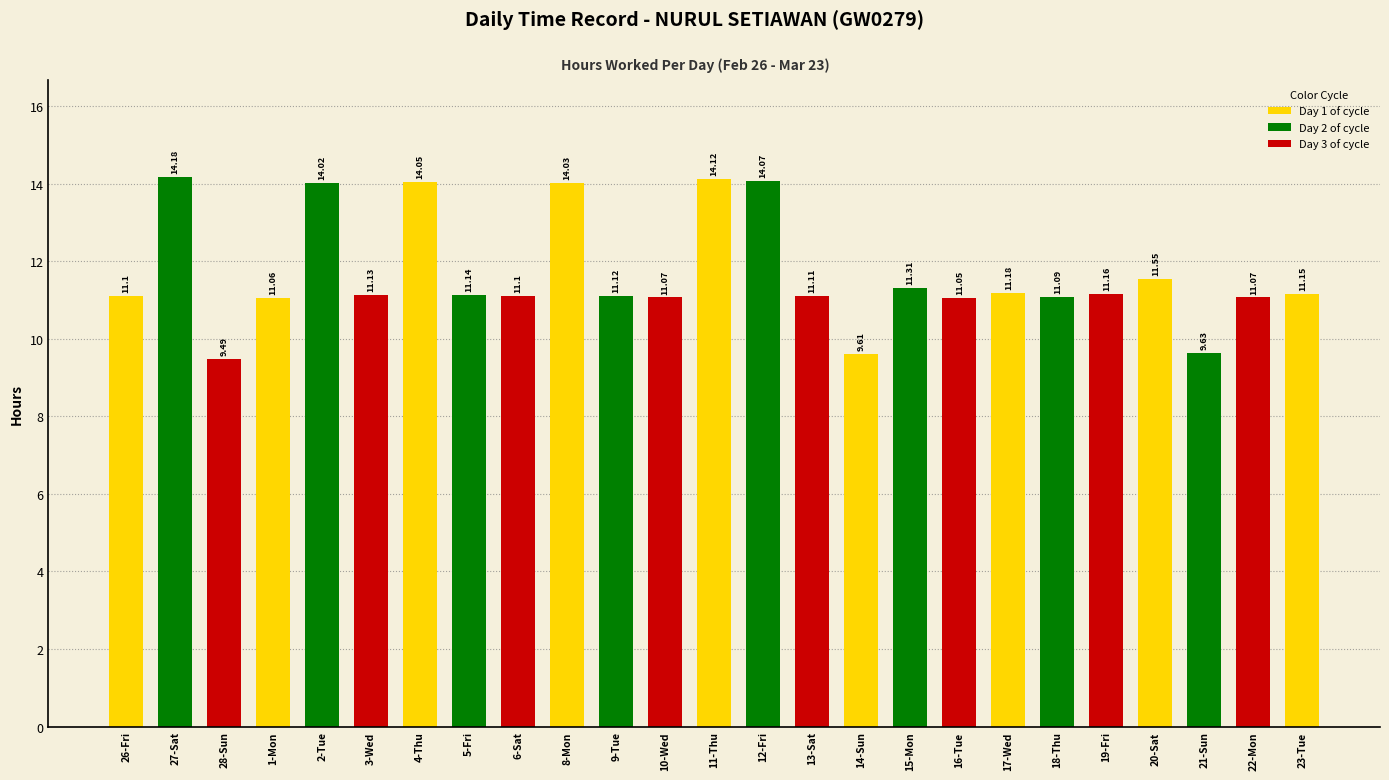

What is the difference between the values at 5-Fri and 22-Mon?

0.1